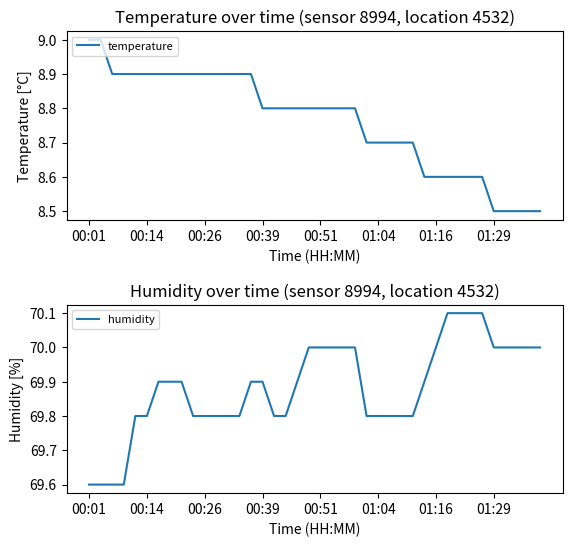

What is the maximum value shown in the chart?

70.1